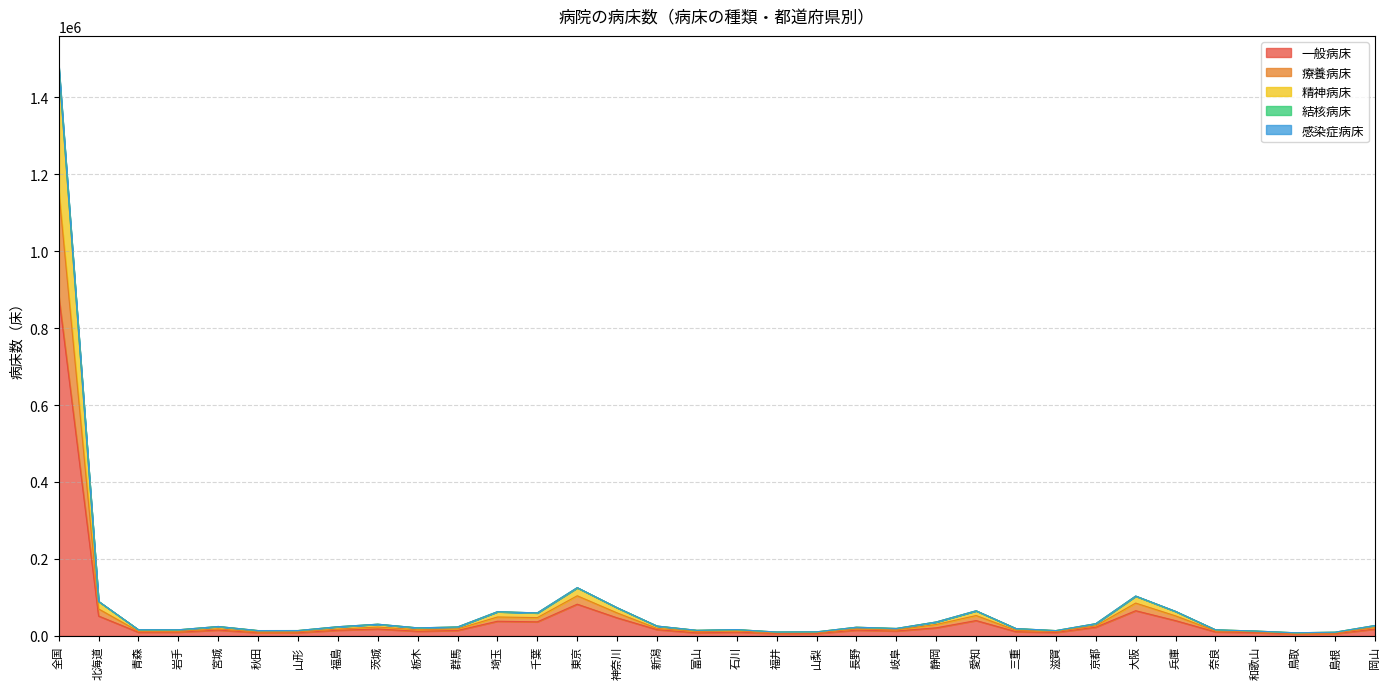

Which category has the highest value in the 一般病床 series?

全国